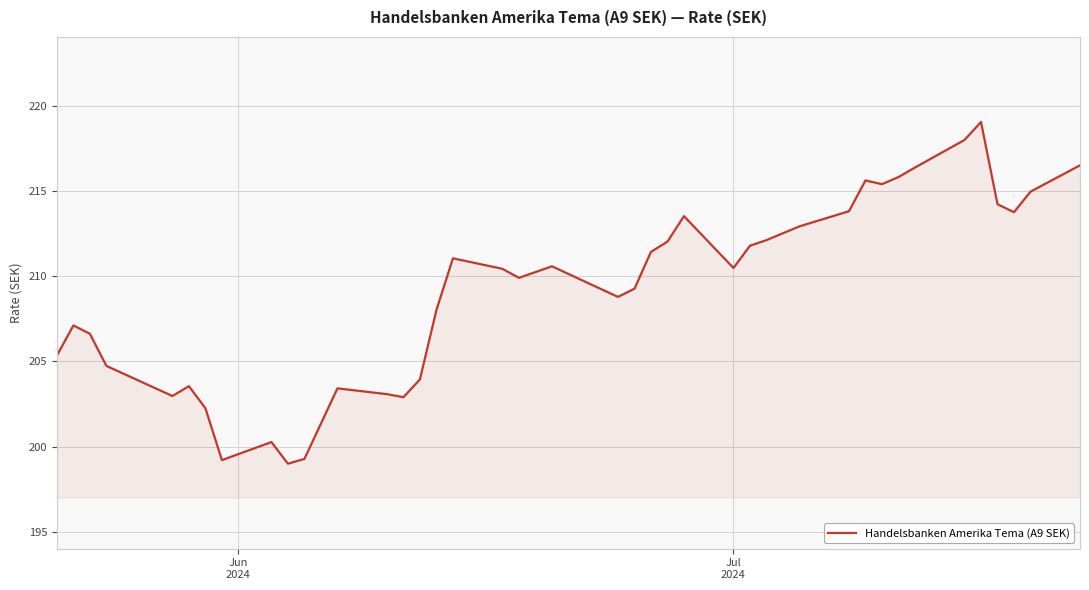

What is the greatest value displayed?

219.1